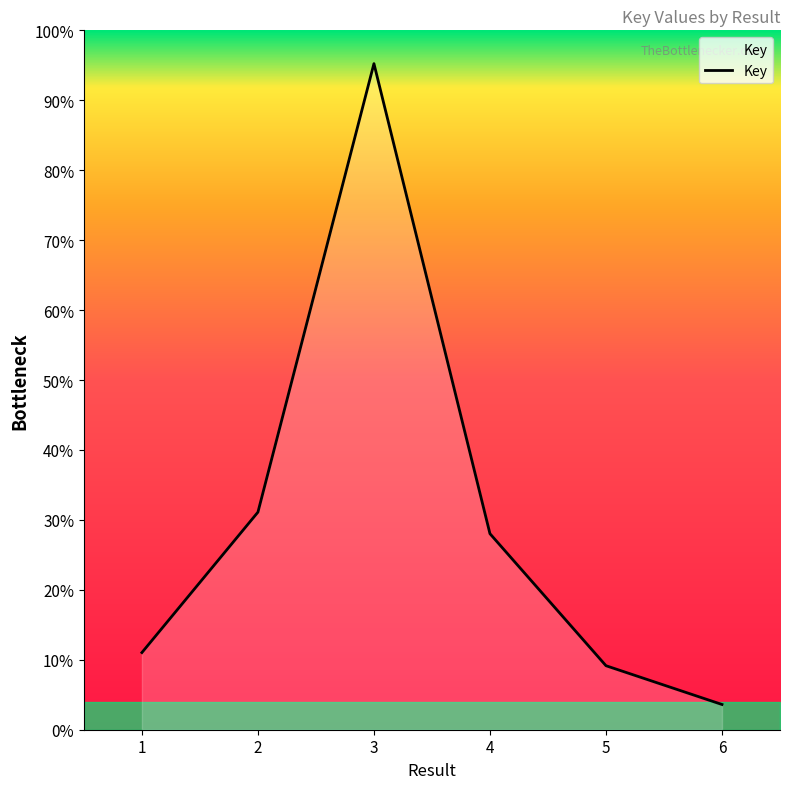

Where is the first local maximum?

3